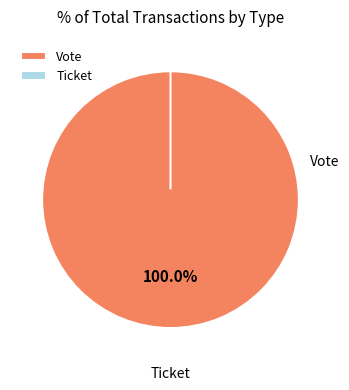

Is it true that Ticket is 8% of the pie?

False